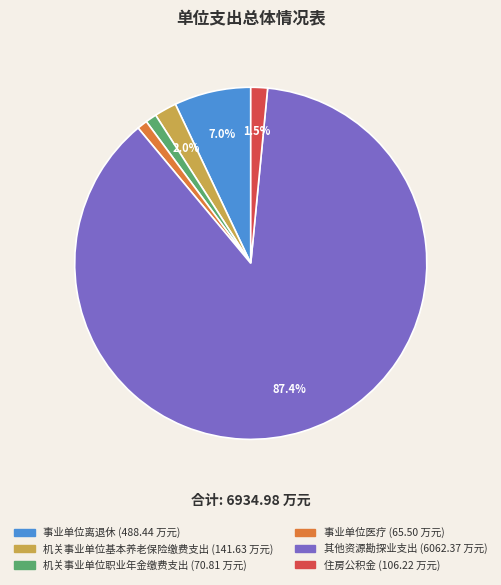

To the nearest percent, what portion does 事业单位离退休 represent?

7%